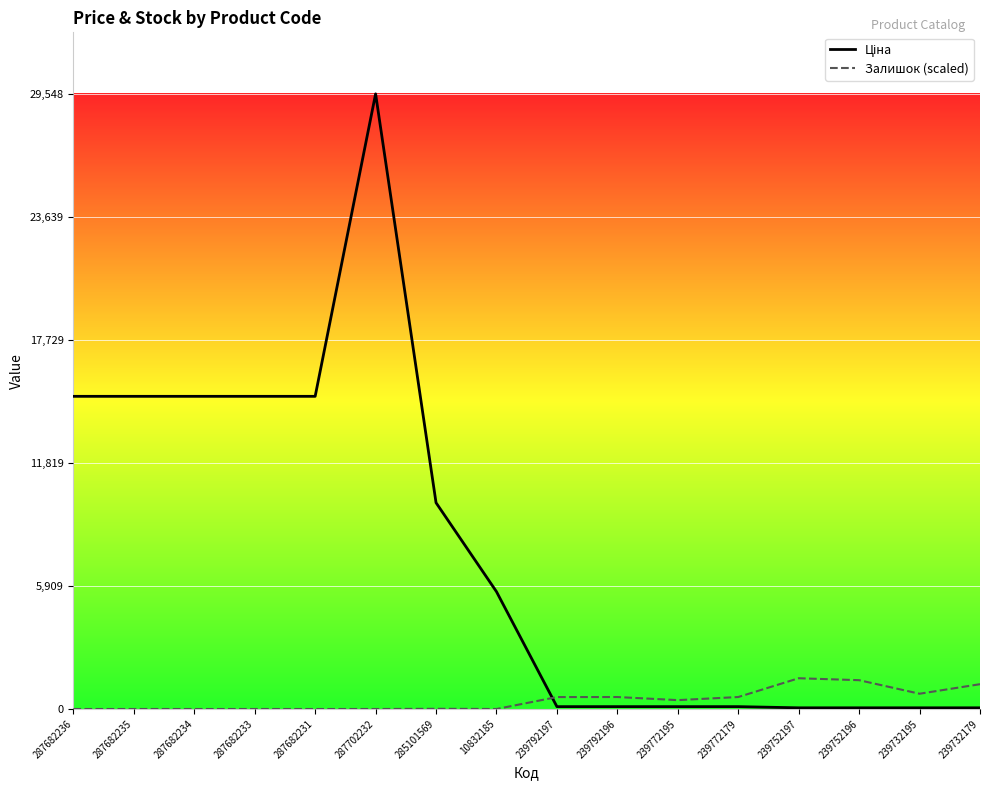

Where is the first local maximum for Залишок (scaled)?

285101569